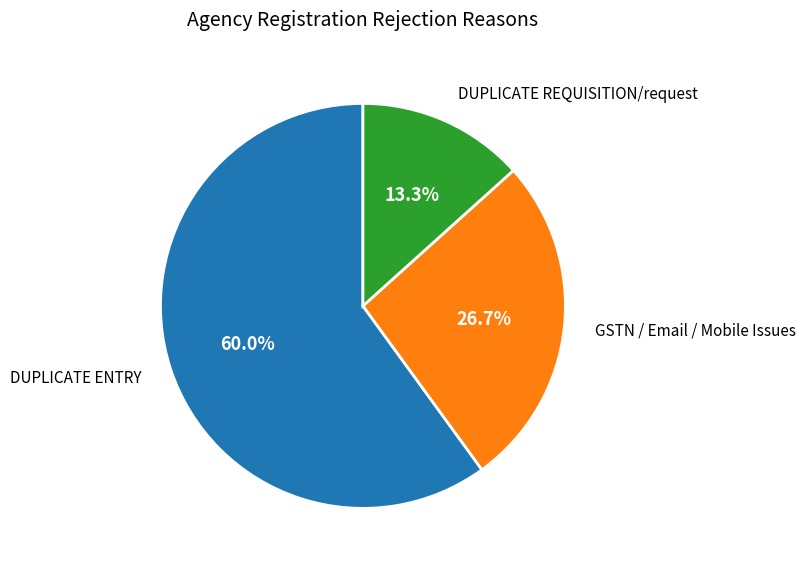

Does any single category account for the majority?

Yes